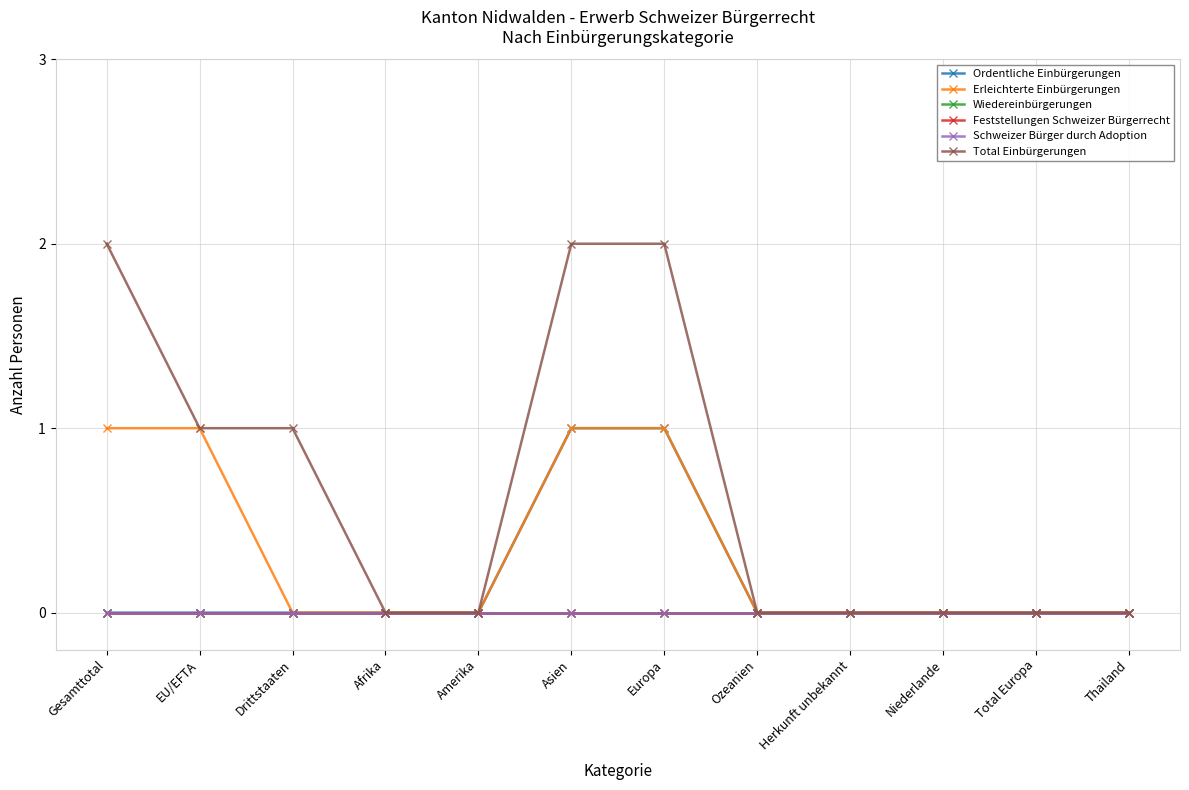

Is this an area chart (filled region under the line)?

No